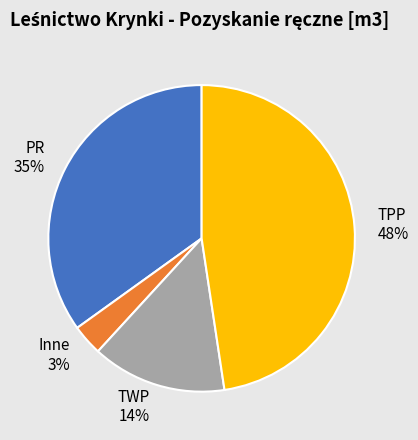

Which slice is the largest?

TPP